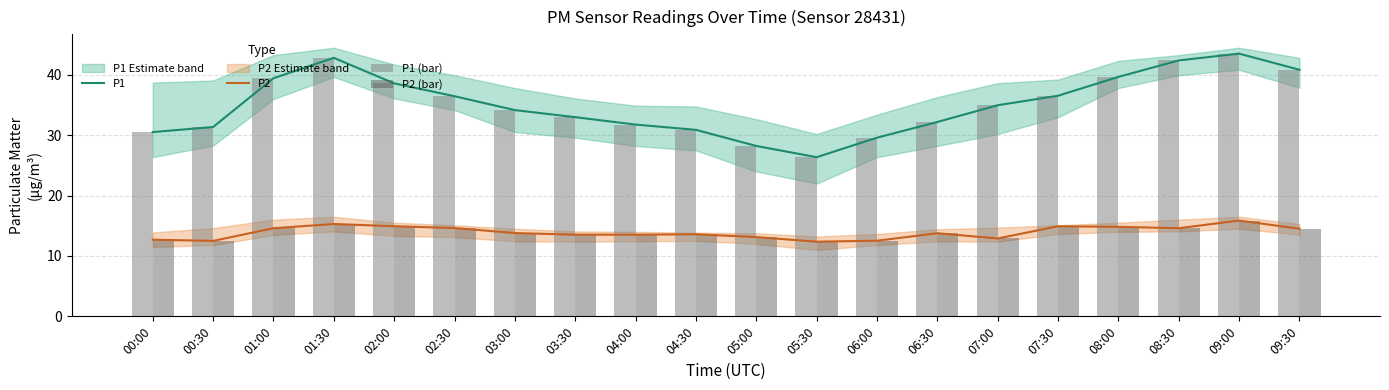

True or false: P2 and P1 intersect in this chart.

False